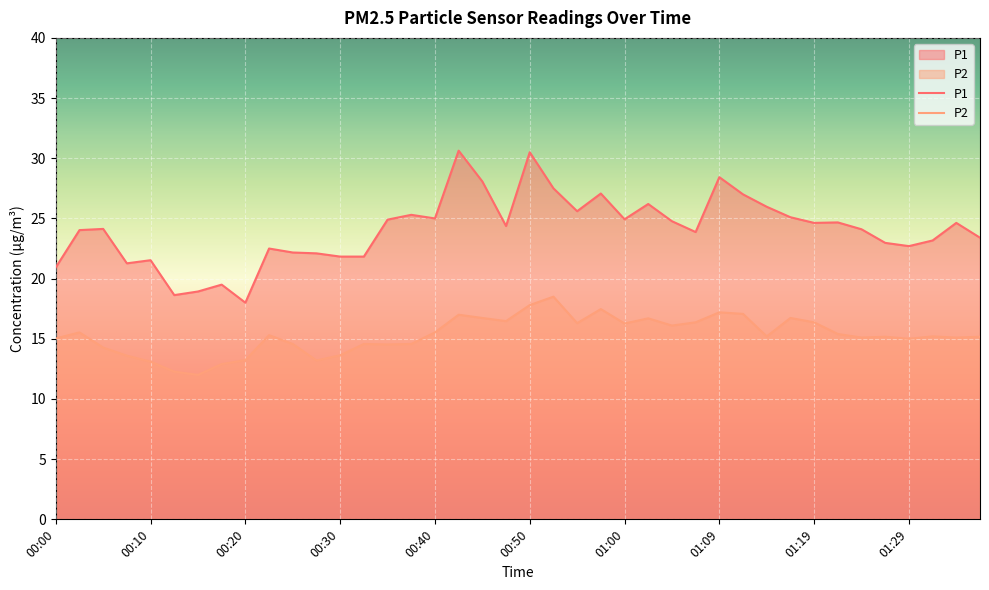

At which category is the sum across all series the highest?

00:50